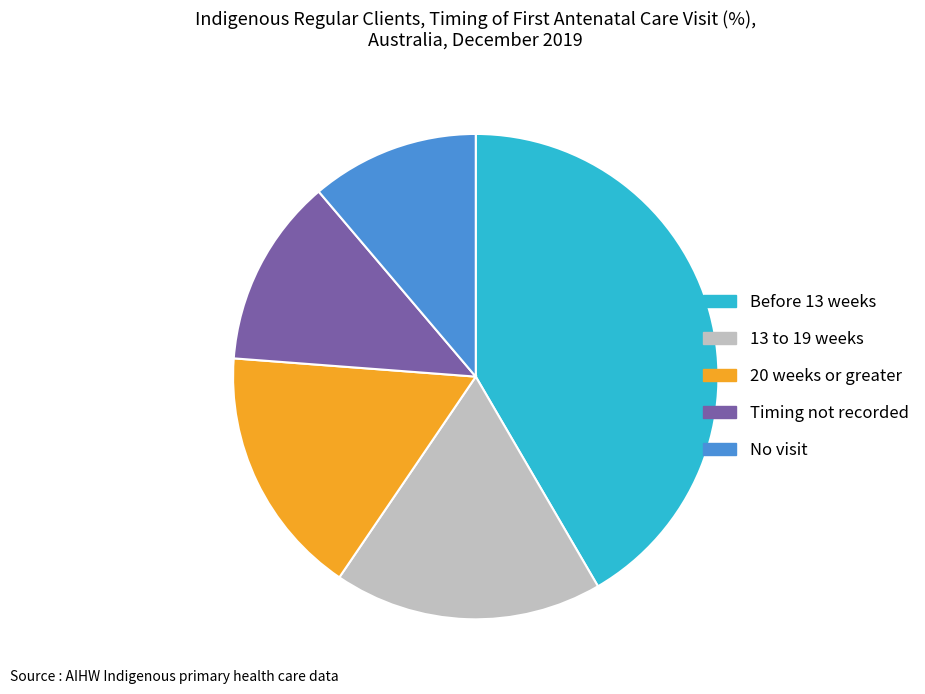

True or false: 13 to 19 weeks accounts for 18% of the total.

True